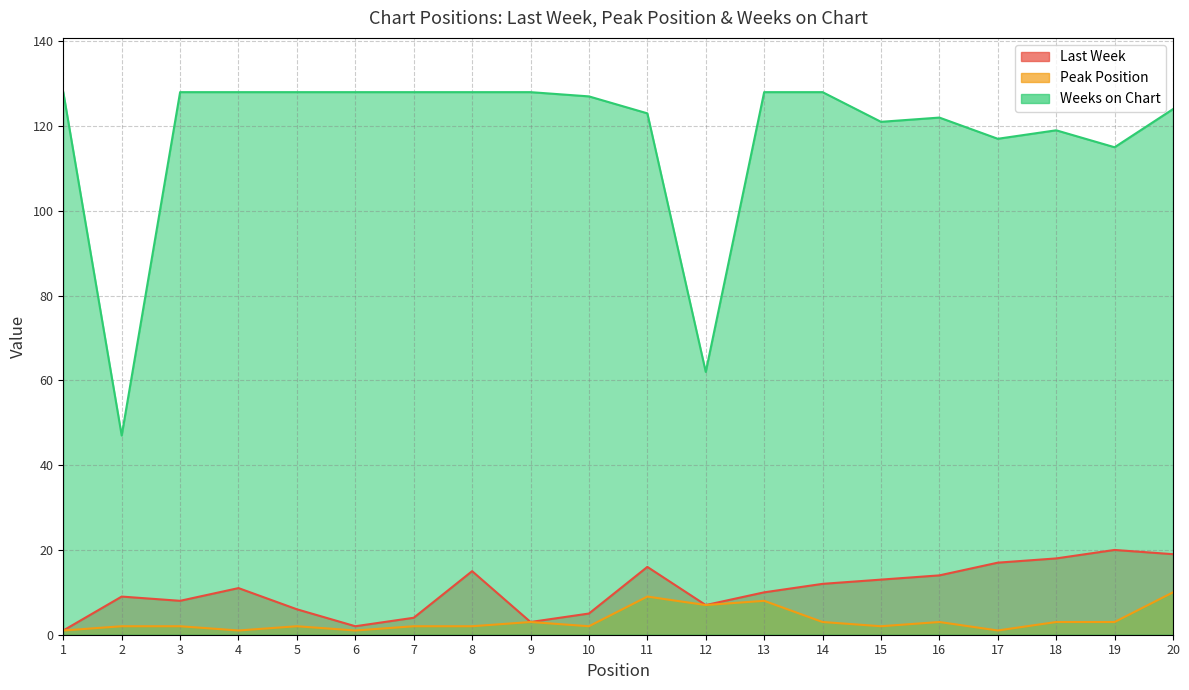

The value of Peak Position at 10 is 2. True or false?

True